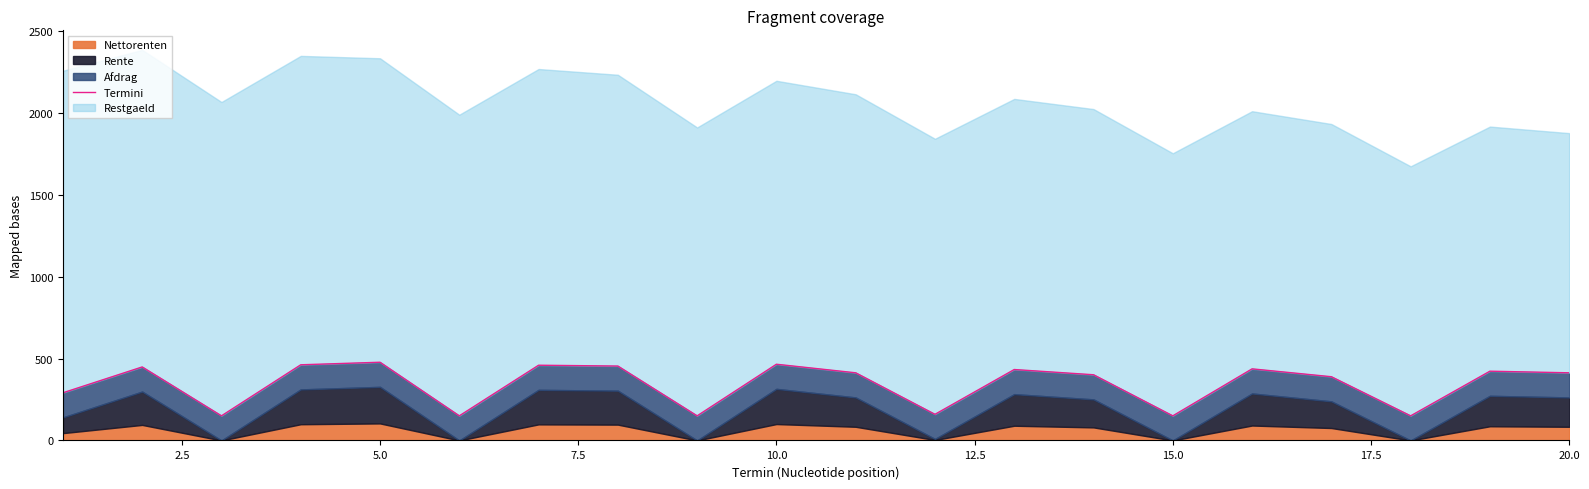

True or false: the data has more than 0 interior local peaks.

True